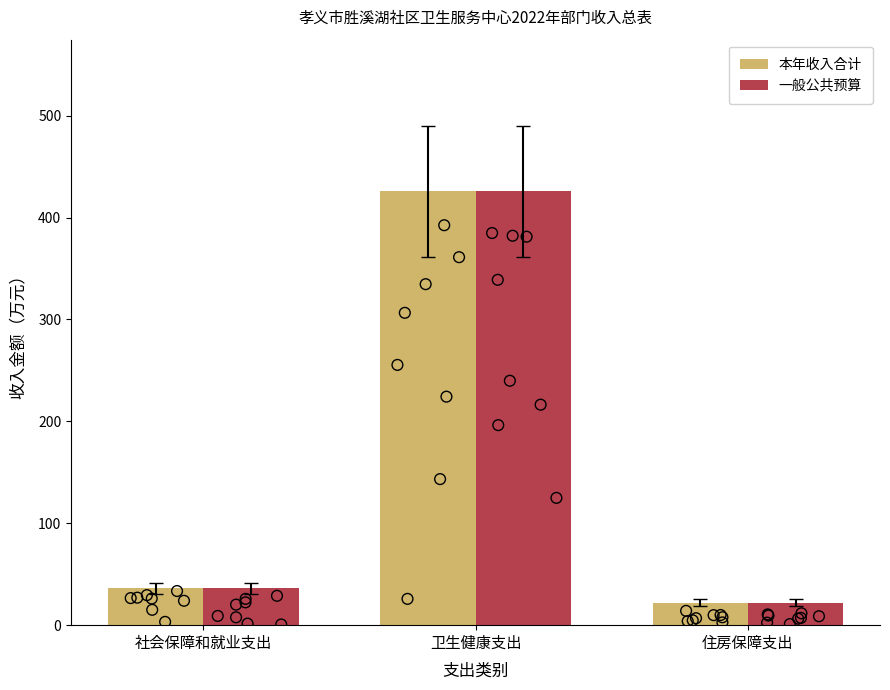

What is the total value across all series at 社会保障和就业支出?

72.3